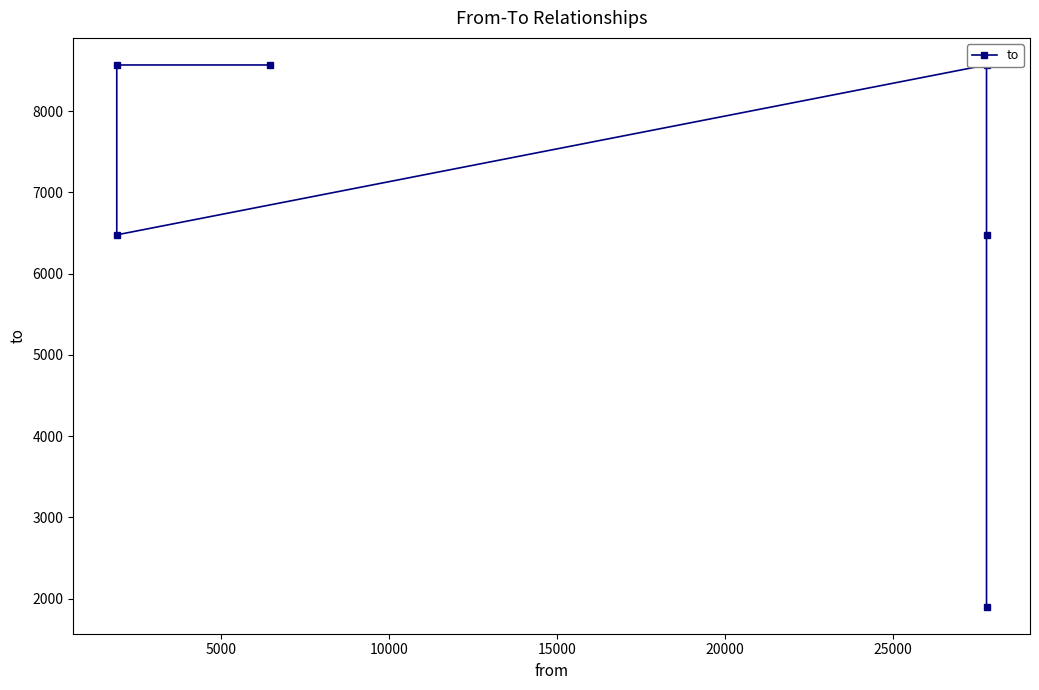

True or false: there are more than 0 points higher than both neighbors.

True